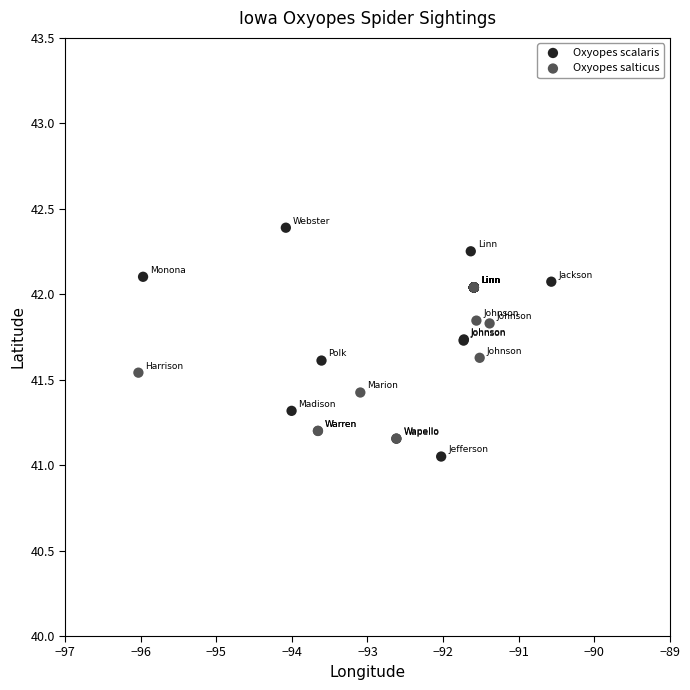

Which series contains the highest Y value?

Oxyopes scalaris